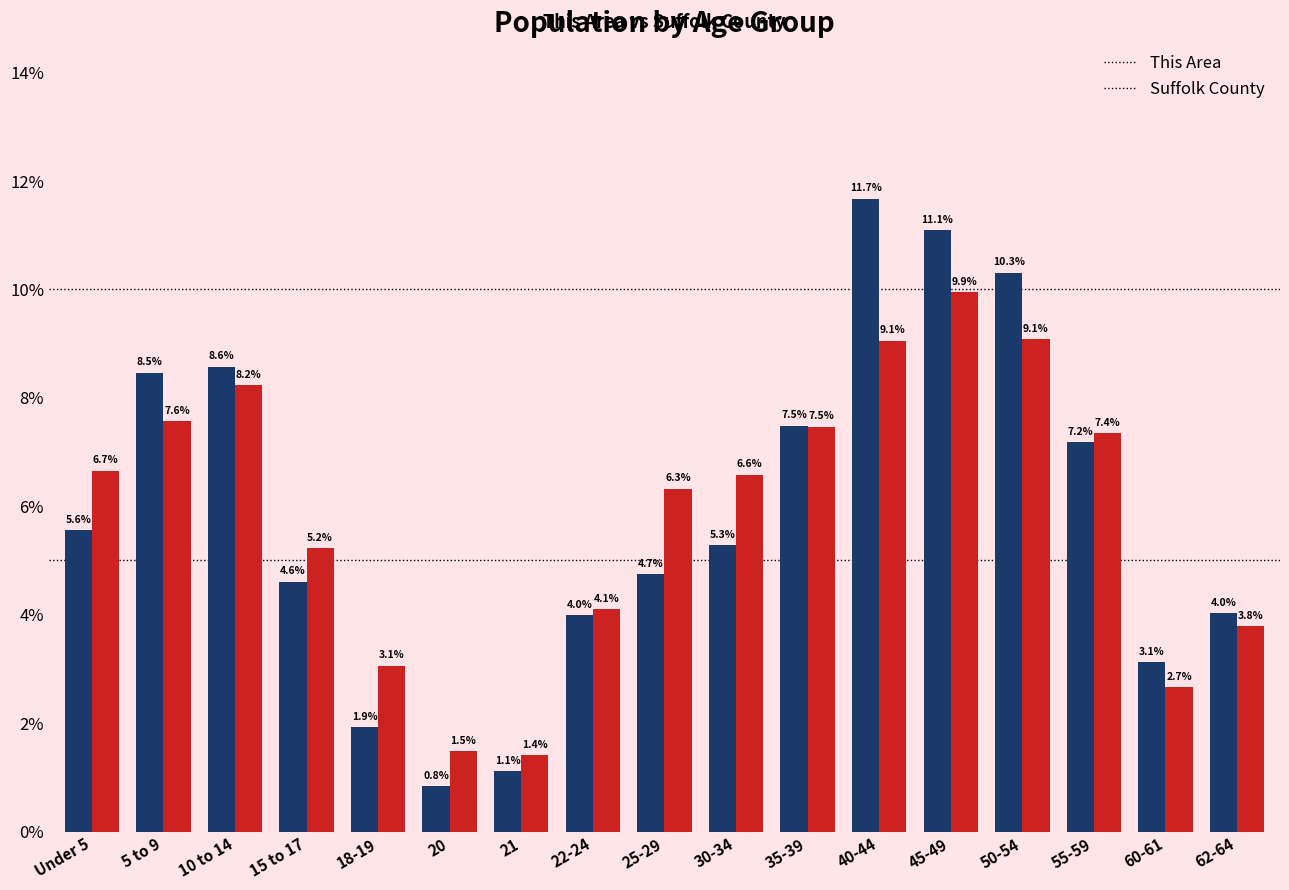

Between 21 and 50-54, which series saw the biggest shift?

This Area